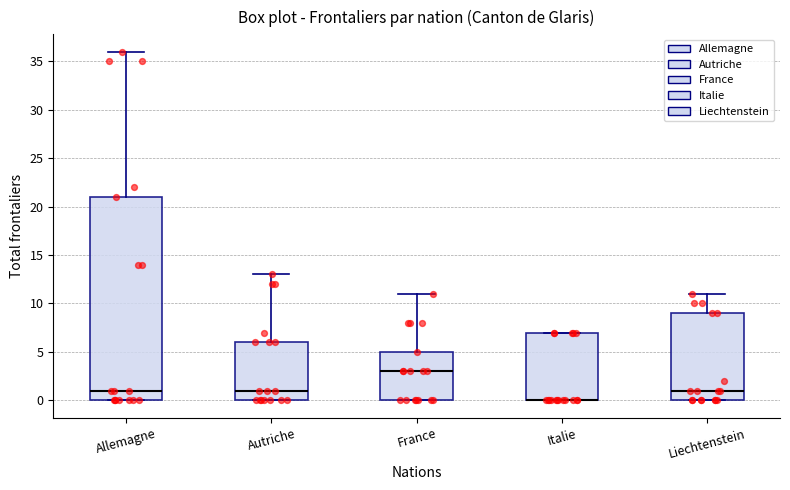

Comparing the boxes themselves (not the whiskers), which one is the tallest?

Allemagne